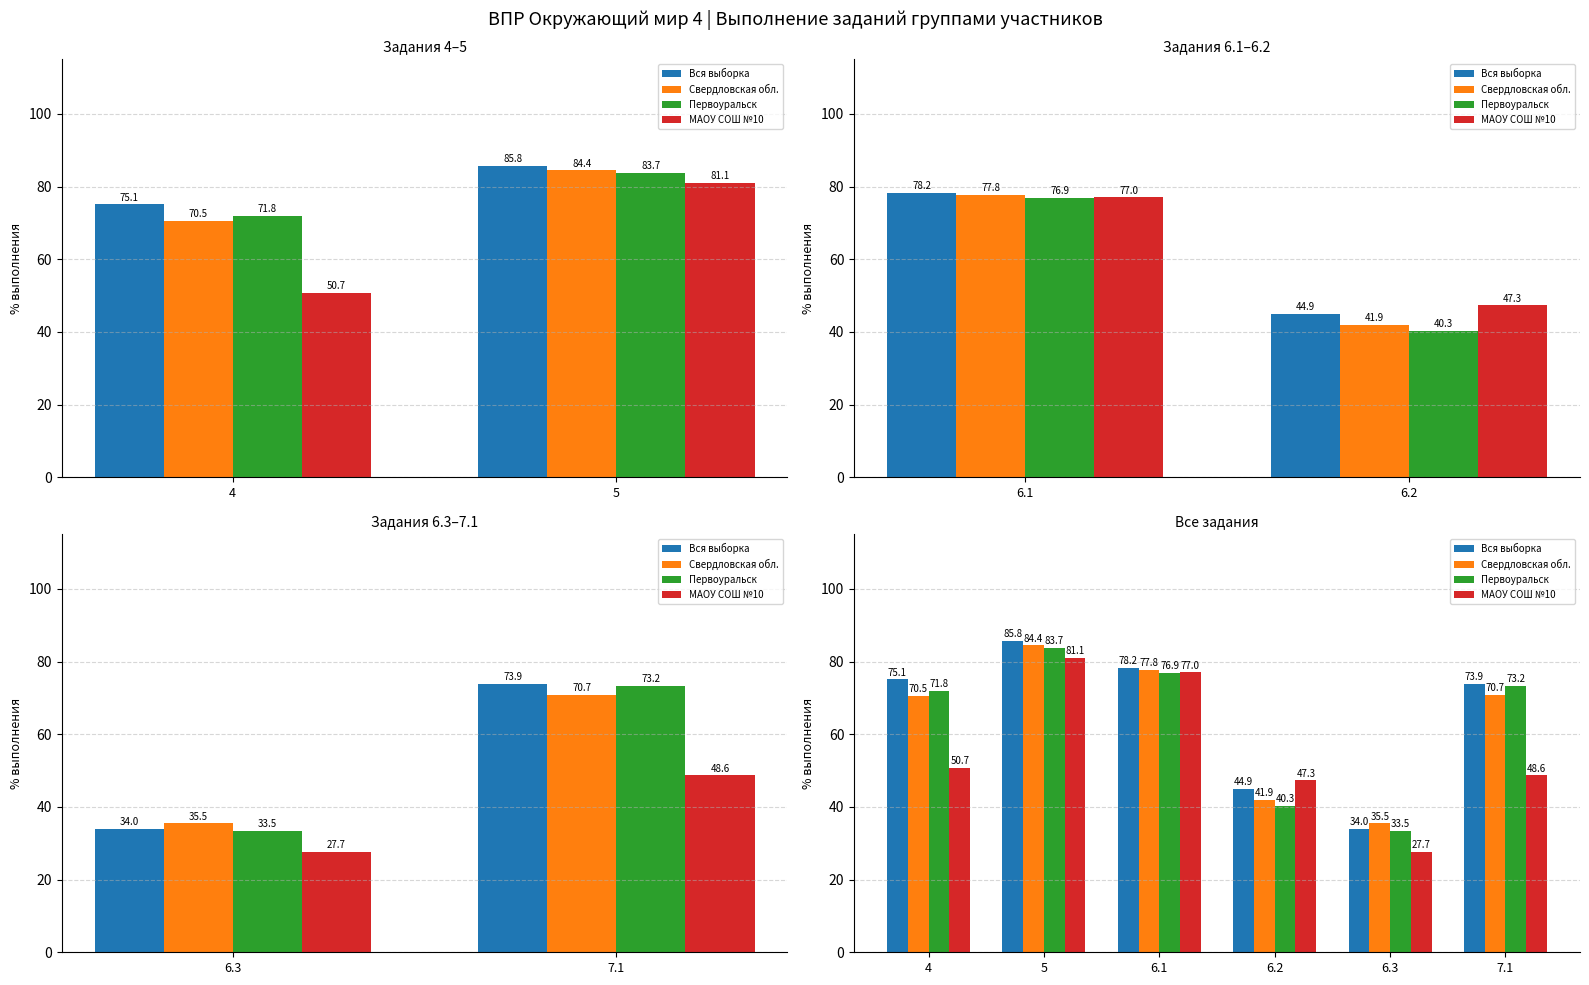

What is the label of the 6th bar from the right?

4